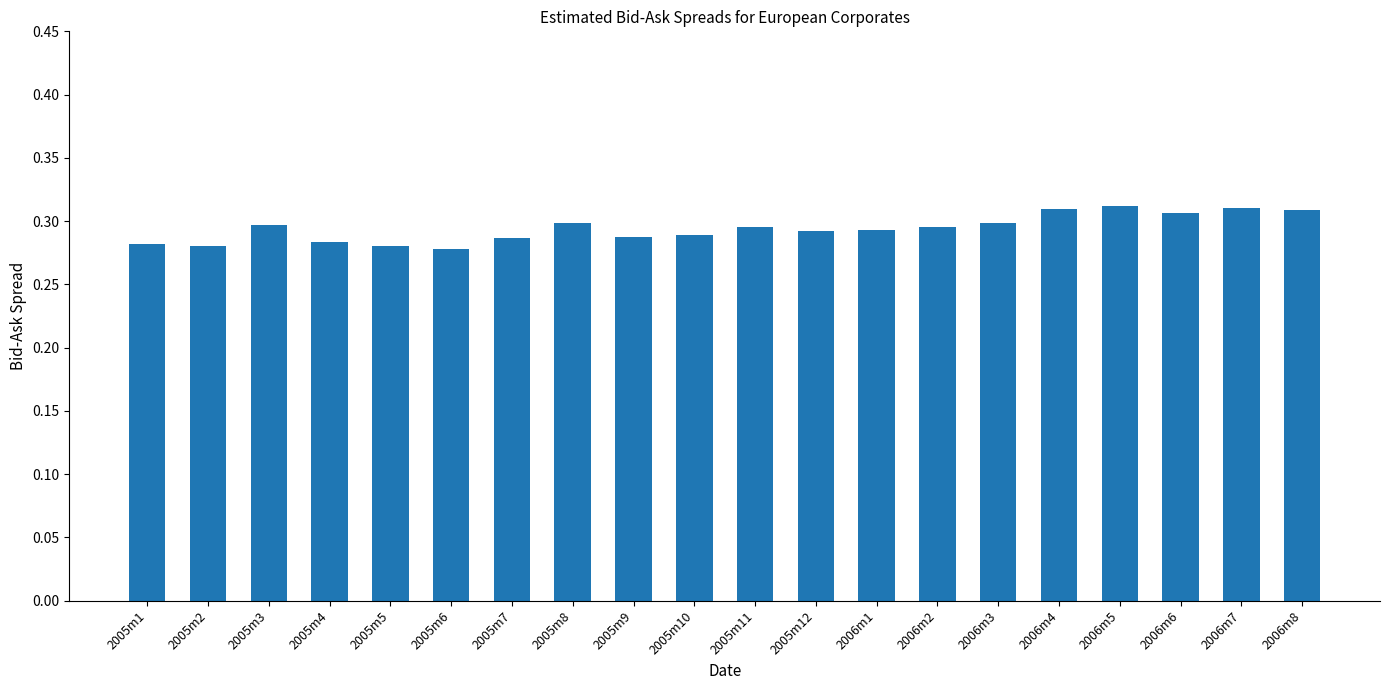

How many values are between 0 and 1?

20